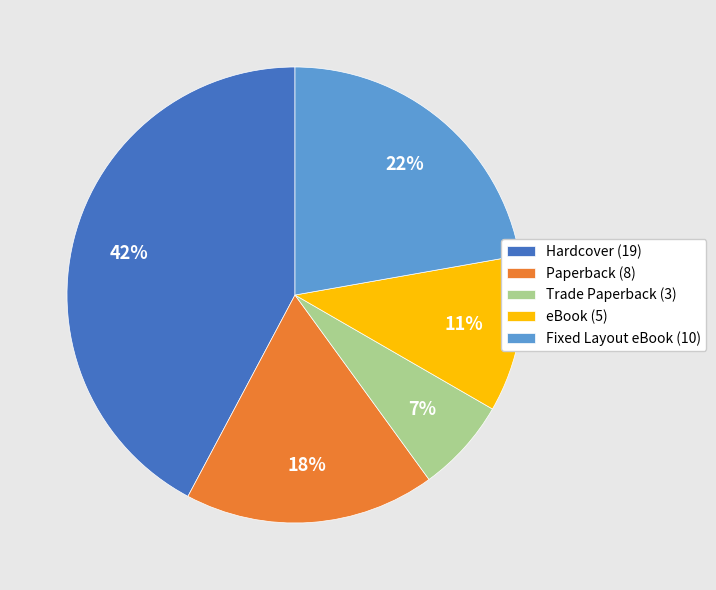

Is the sum of Hardcover and Trade Paperback greater than half?

No